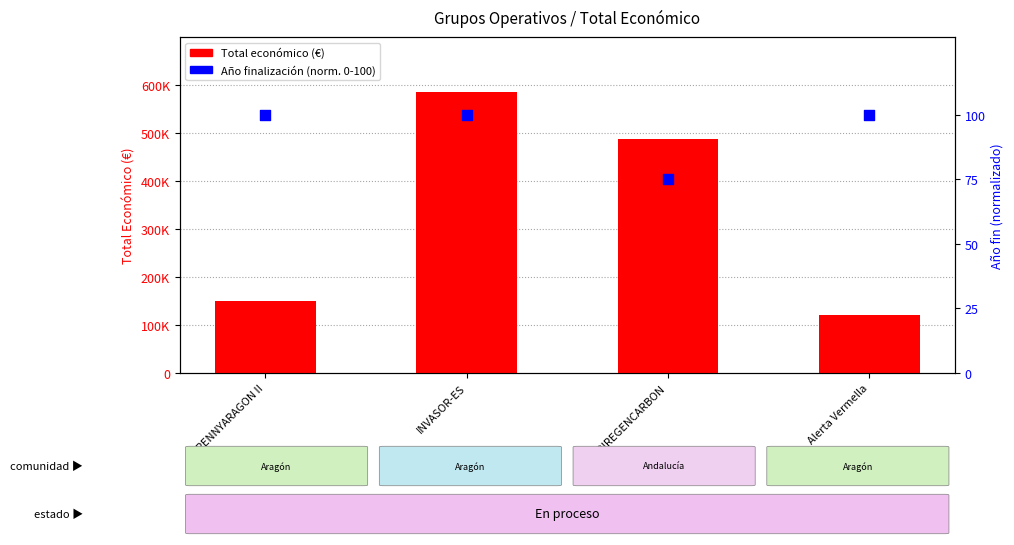

Which series has the largest Y range (max minus min)?

Total económico (€)